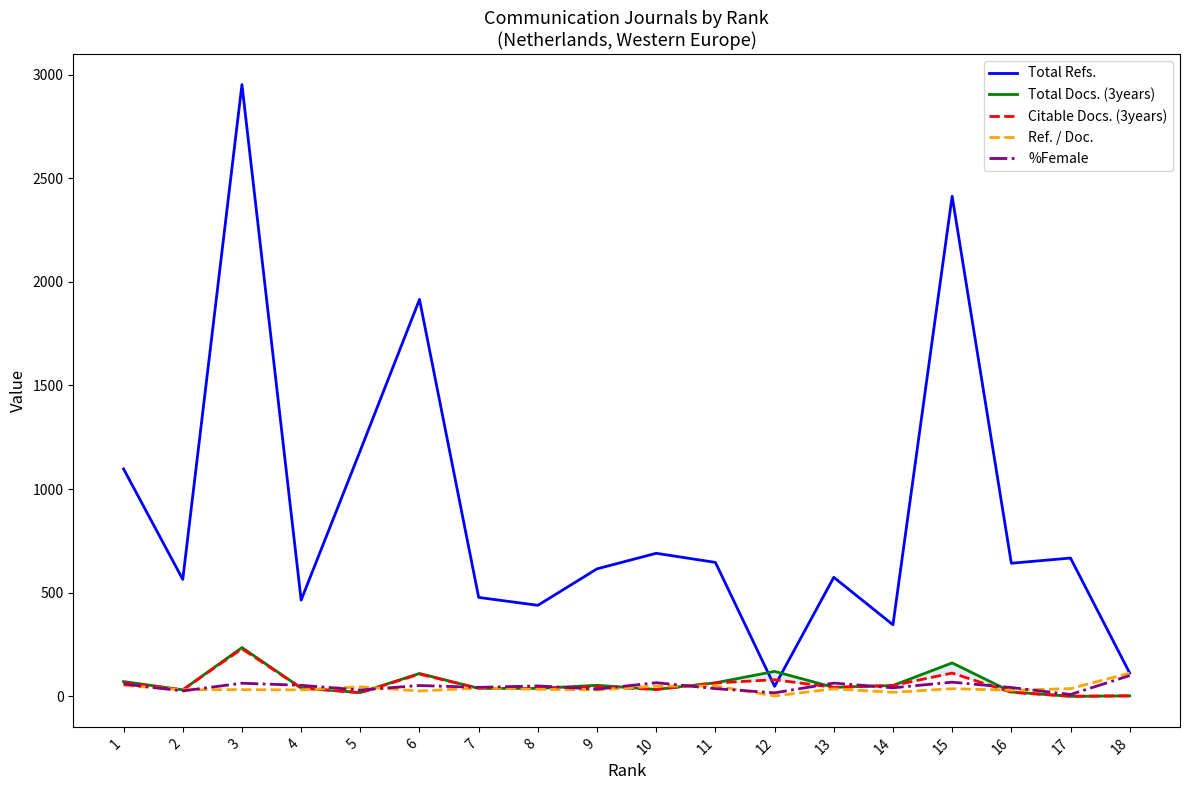

True or false: Citable Docs. (3years) and Total Docs. (3years) cross at least once.

False